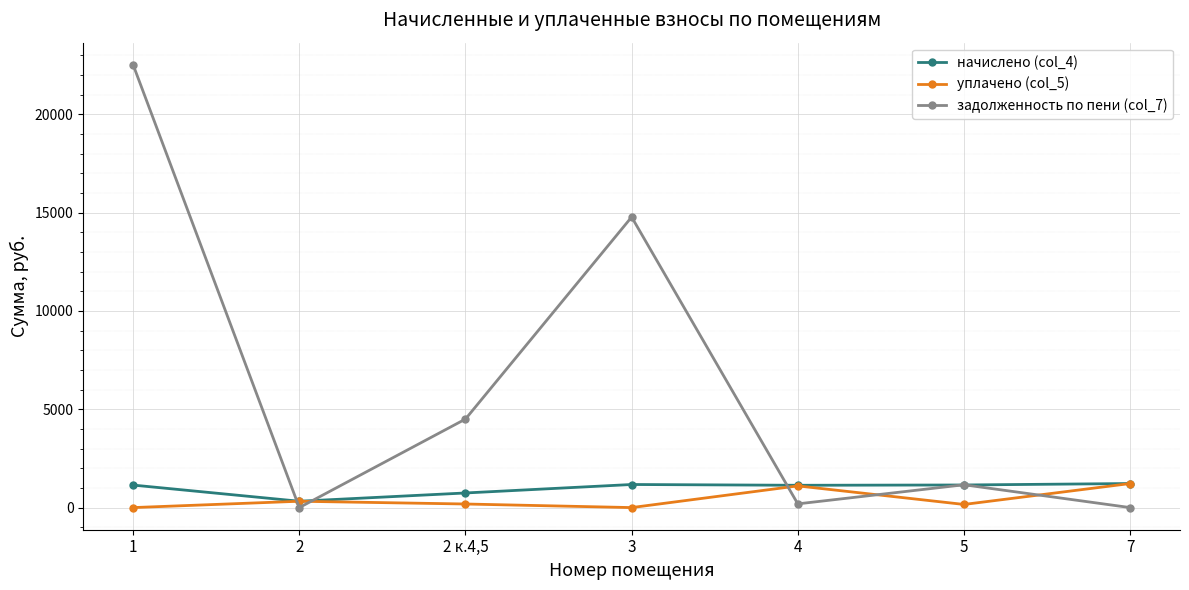

What are all the series names shown in the legend?

начислено (col_4), уплачено (col_5), задолженность по пени (col_7)